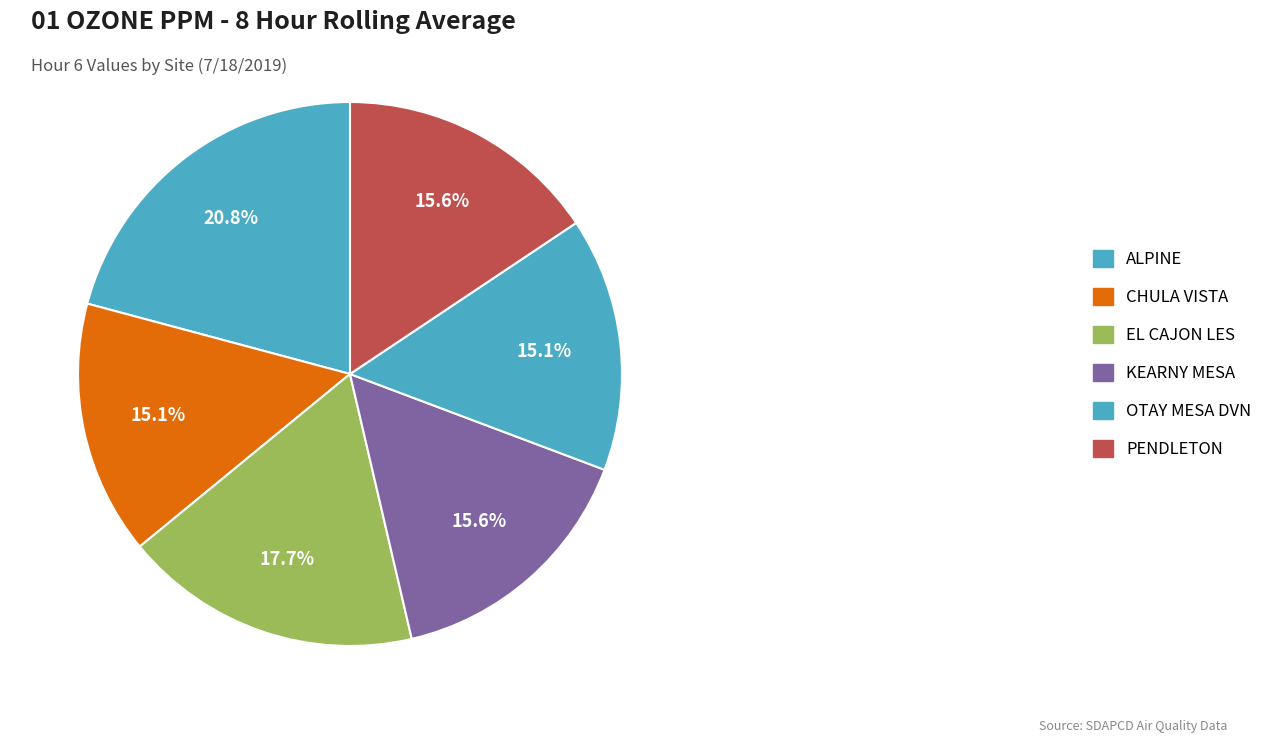

How many segments does this pie chart have?

6